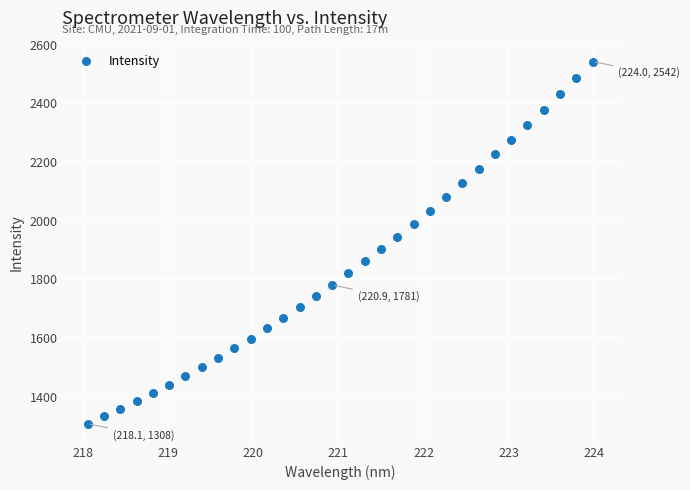

What is the range of Y values (max minus min)?

1234.2